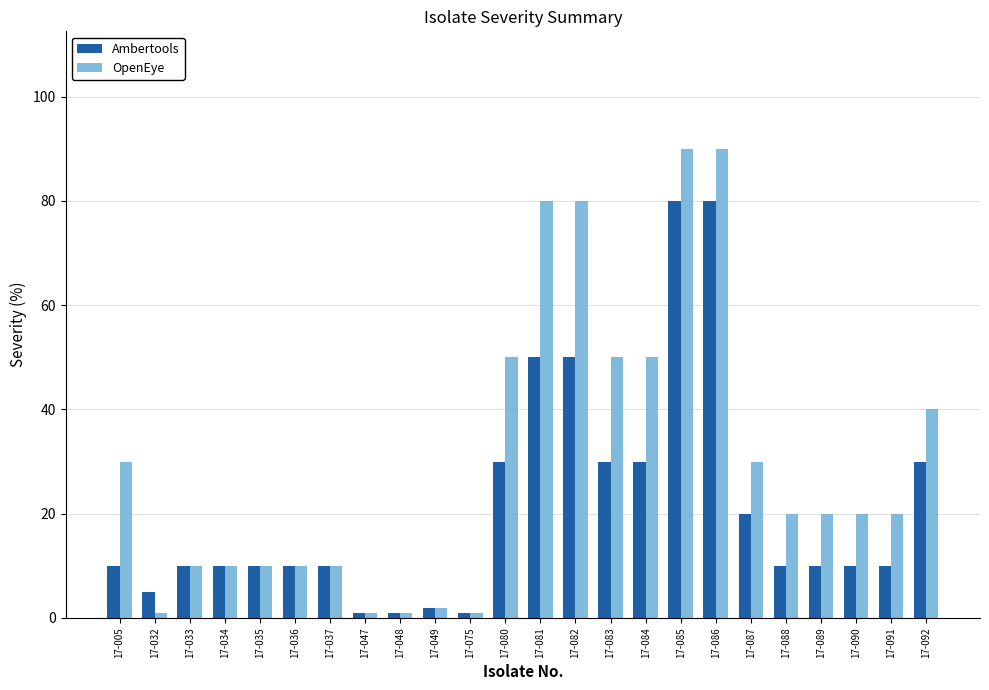

What is the approximate value of Ambertools at 17-080, to the nearest 10?

30